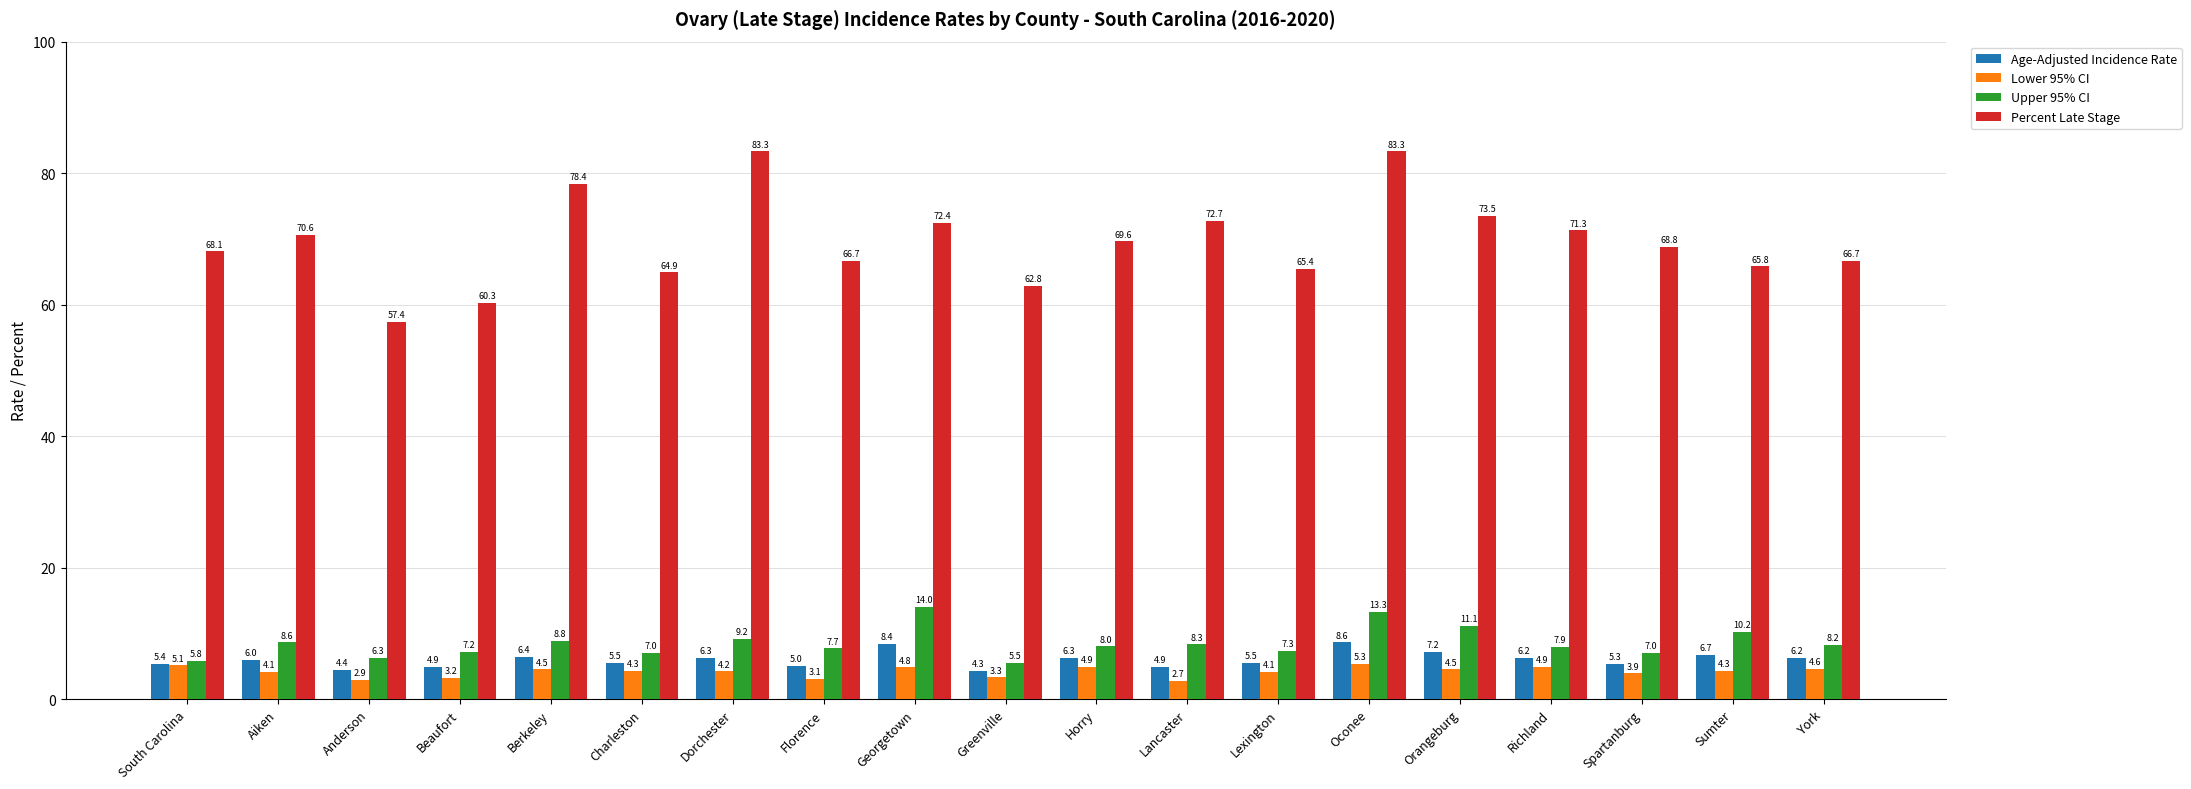

Reading left to right, extract all data points from this chart.

Age-Adjusted Incidence Rate: South Carolina=5.4	Aiken=6.0	Anderson=4.4	Beaufort=4.9	Berkeley=6.4	Charleston=5.5	Dorchester=6.3	Florence=5.0	Georgetown=8.4	Greenville=4.3	Horry=6.3	Lancaster=4.9	Lexington=5.5	Oconee=8.6	Orangeburg=7.2	Richland=6.2	Spartanburg=5.3	Sumter=6.7	York=6.2
Lower 95% CI: South Carolina=5.1	Aiken=4.1	Anderson=2.9	Beaufort=3.2	Berkeley=4.5	Charleston=4.3	Dorchester=4.2	Florence=3.1	Georgetown=4.8	Greenville=3.3	Horry=4.9	Lancaster=2.7	Lexington=4.1	Oconee=5.3	Orangeburg=4.5	Richland=4.9	Spartanburg=3.9	Sumter=4.3	York=4.6
Upper 95% CI: South Carolina=5.8	Aiken=8.6	Anderson=6.3	Beaufort=7.2	Berkeley=8.8	Charleston=7.0	Dorchester=9.2	Florence=7.7	Georgetown=14.0	Greenville=5.5	Horry=8.0	Lancaster=8.3	Lexington=7.3	Oconee=13.3	Orangeburg=11.1	Richland=7.9	Spartanburg=7.0	Sumter=10.2	York=8.2
Percent Late Stage: South Carolina=68.1	Aiken=70.6	Anderson=57.4	Beaufort=60.3	Berkeley=78.4	Charleston=64.9	Dorchester=83.3	Florence=66.7	Georgetown=72.4	Greenville=62.8	Horry=69.6	Lancaster=72.7	Lexington=65.4	Oconee=83.3	Orangeburg=73.5	Richland=71.3	Spartanburg=68.8	Sumter=65.8	York=66.7